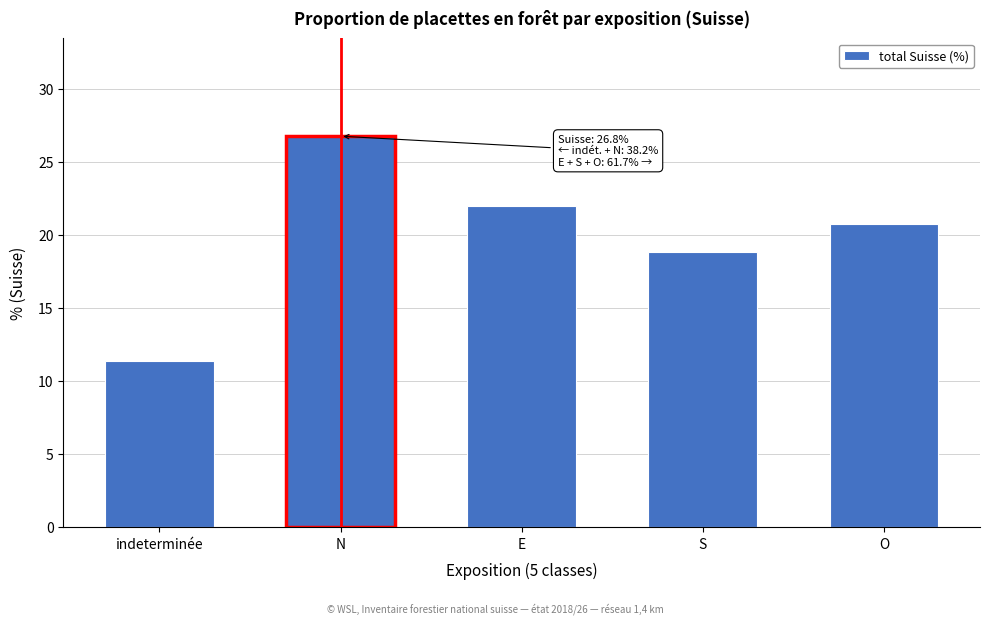

Reading left to right, list all the values displayed in this chart.

11.4	26.8	22.0	18.9	20.8